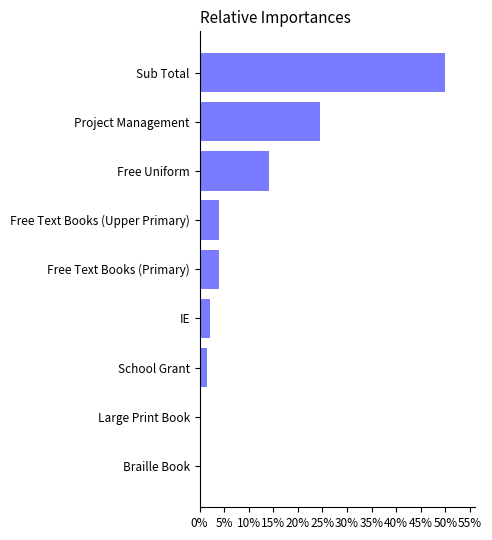

Read the value at School Grant.

1.4